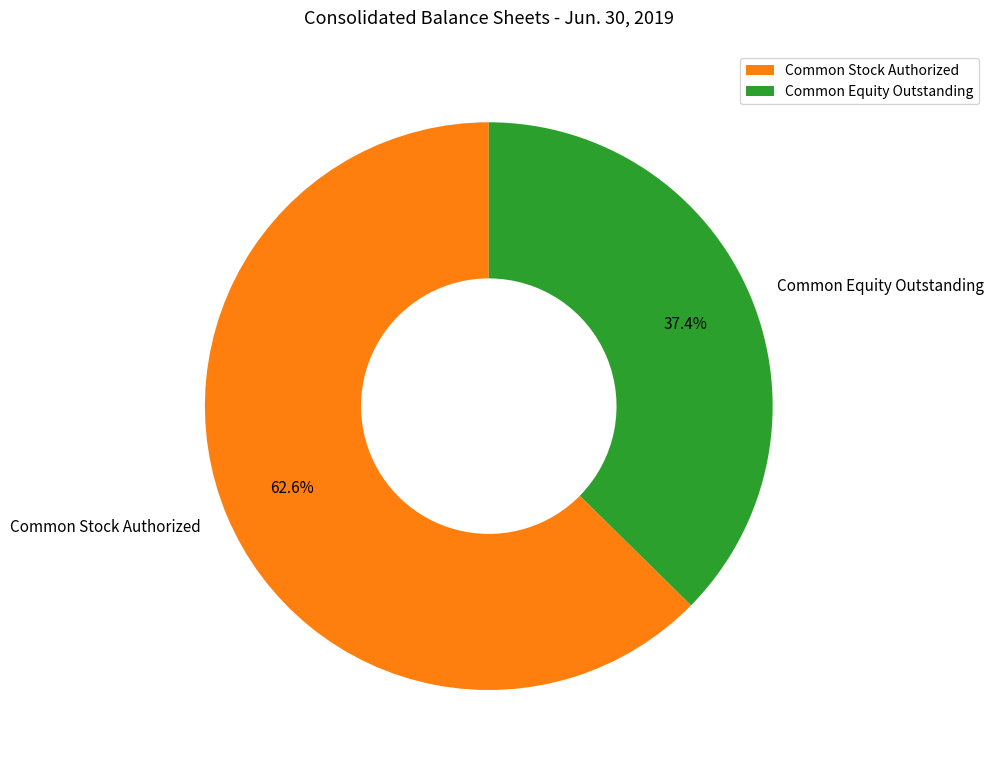

To the nearest percent, what is the difference between the largest and smallest slice percentages?

25%